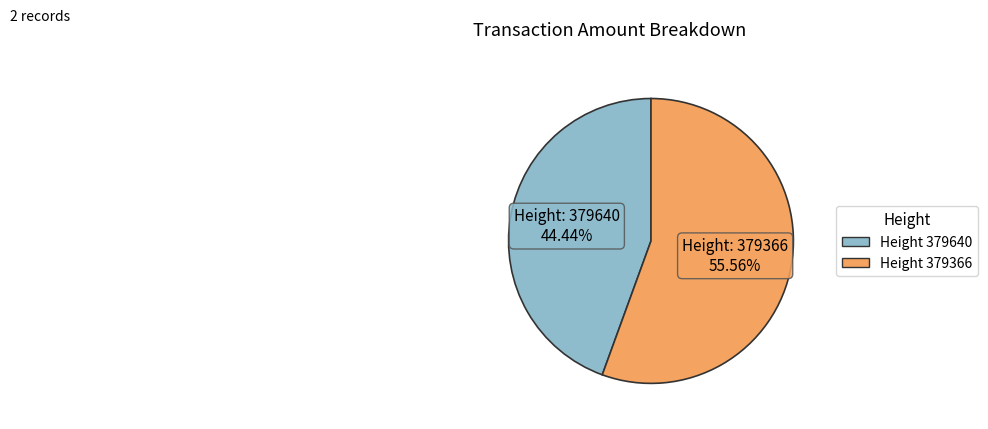

Is there a majority slice in this chart?

Yes